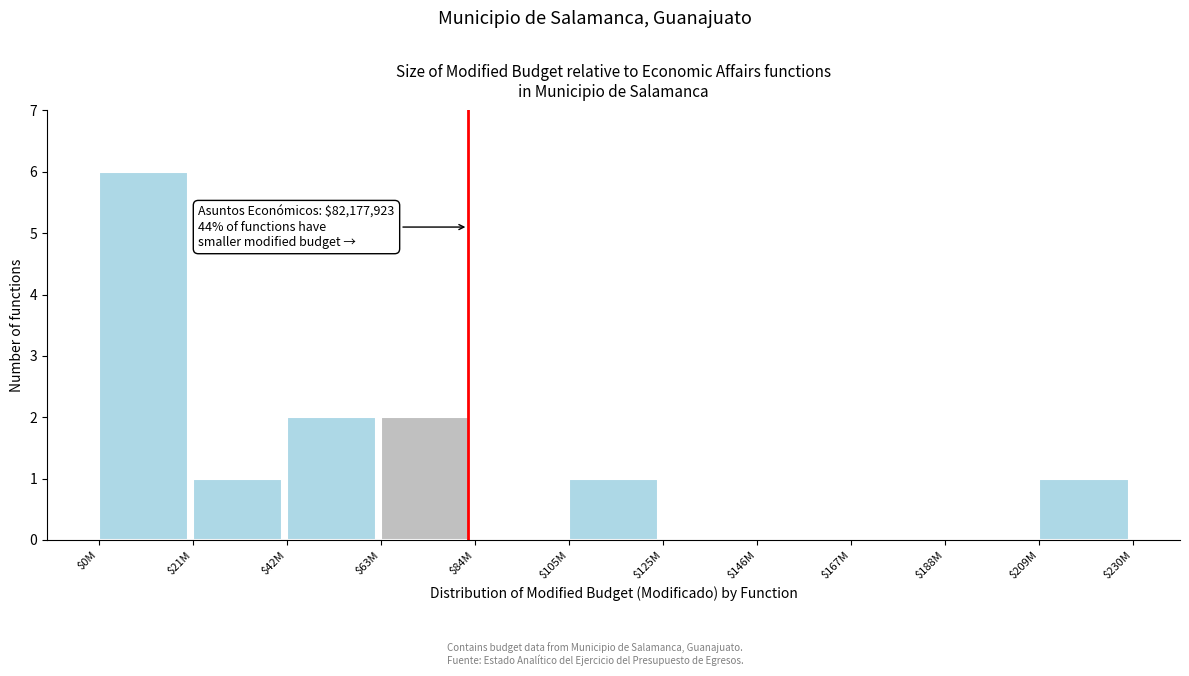

What is the sum of all values?

13